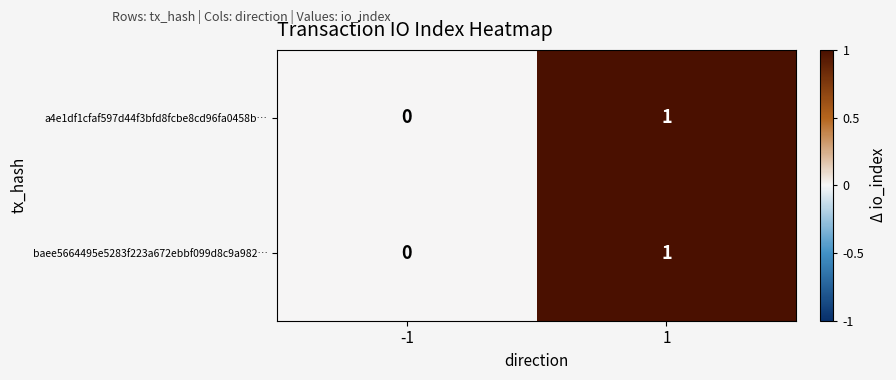

The value of a4e1df1cfaf597d44f3bfd8fcbe8cd96fa0458b… at 1 is 1. True or false?

True